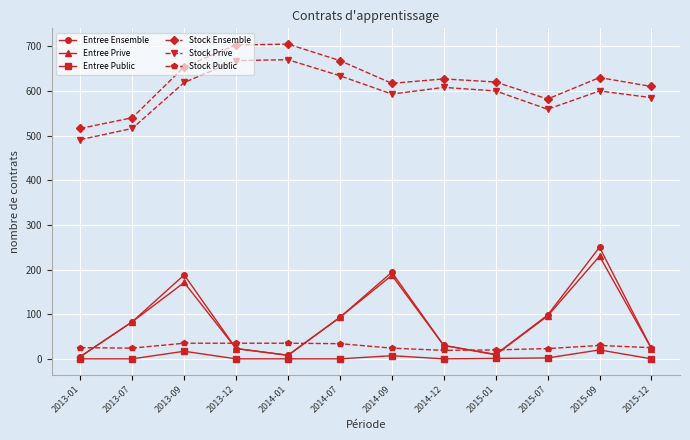

What is the average value of the Stock Ensemble series?

623